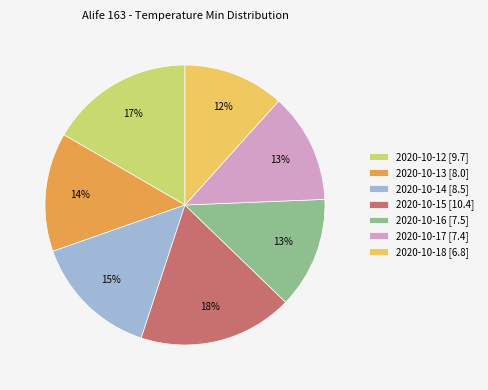

Does any single category account for the majority?

No